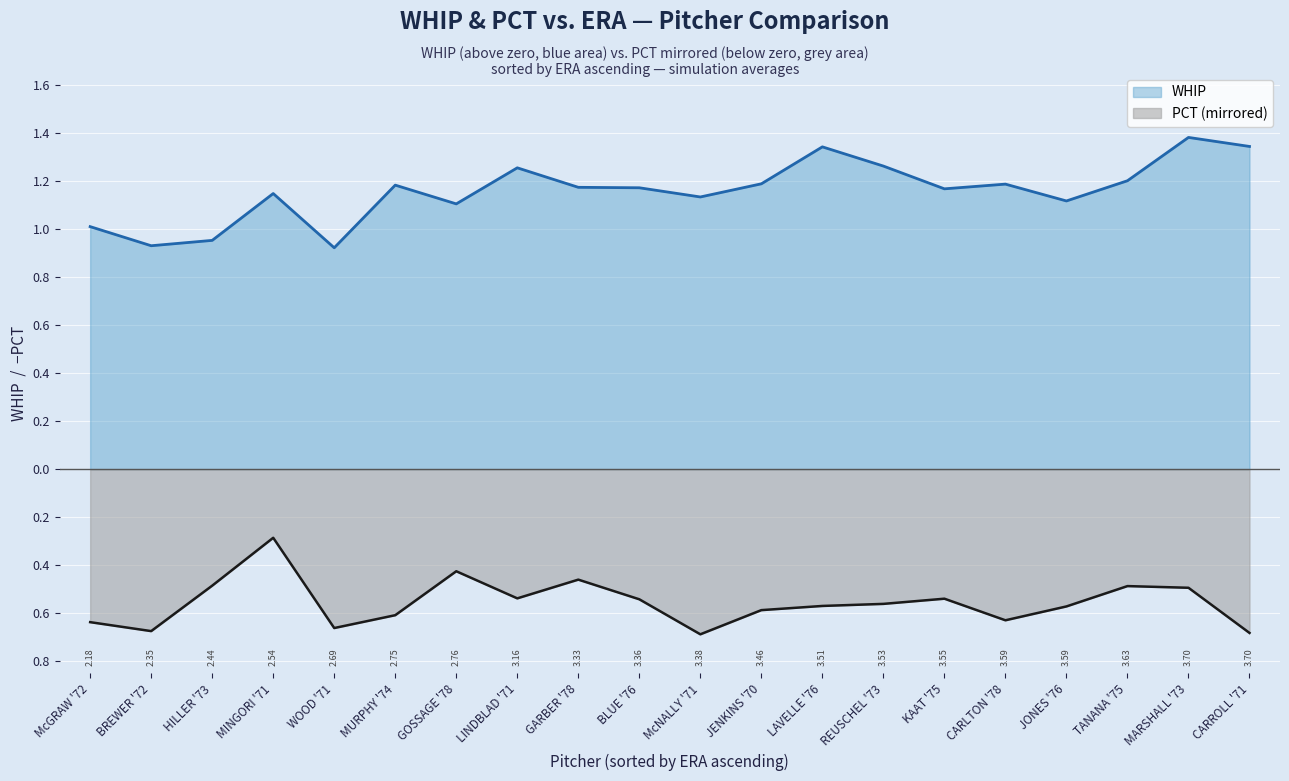

Where is the first local maximum for PCT?

MINGORI '71